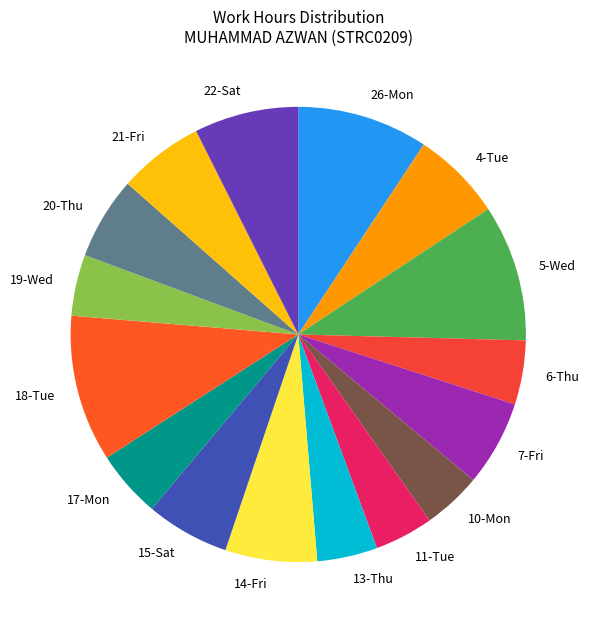

How many segments does this pie chart have?

16